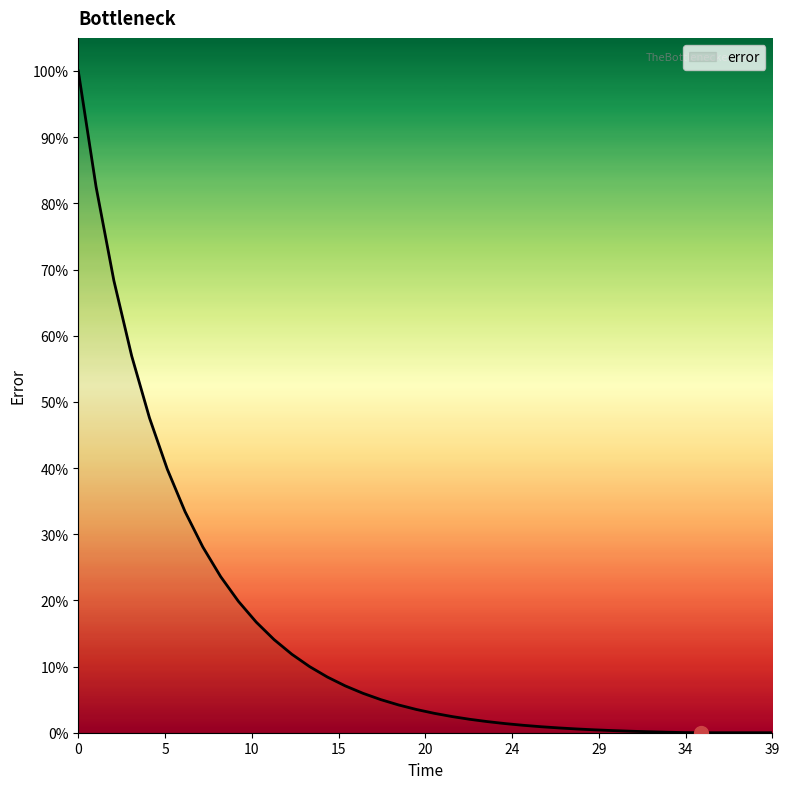

Does the chart have visible grid lines?

No